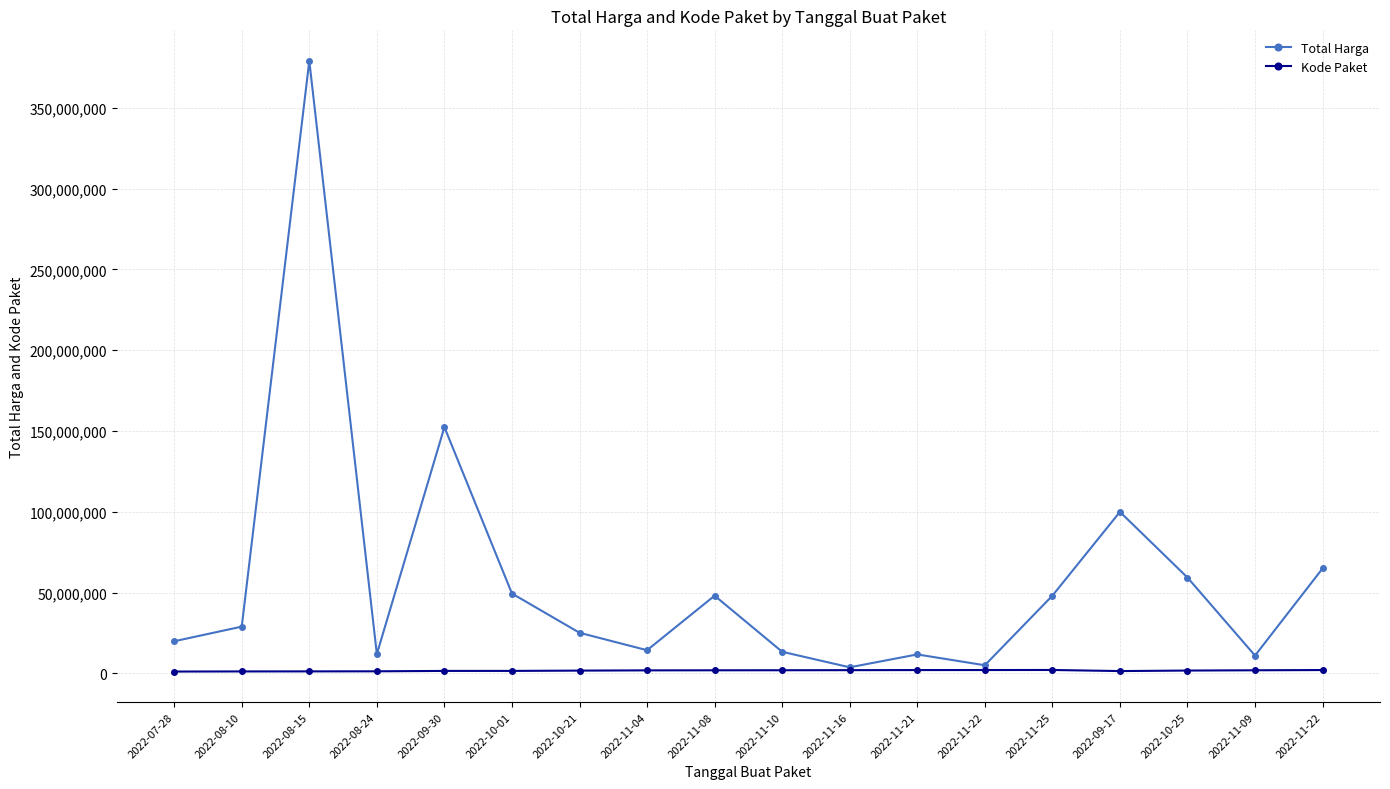

How many lines are shown in the chart?

2